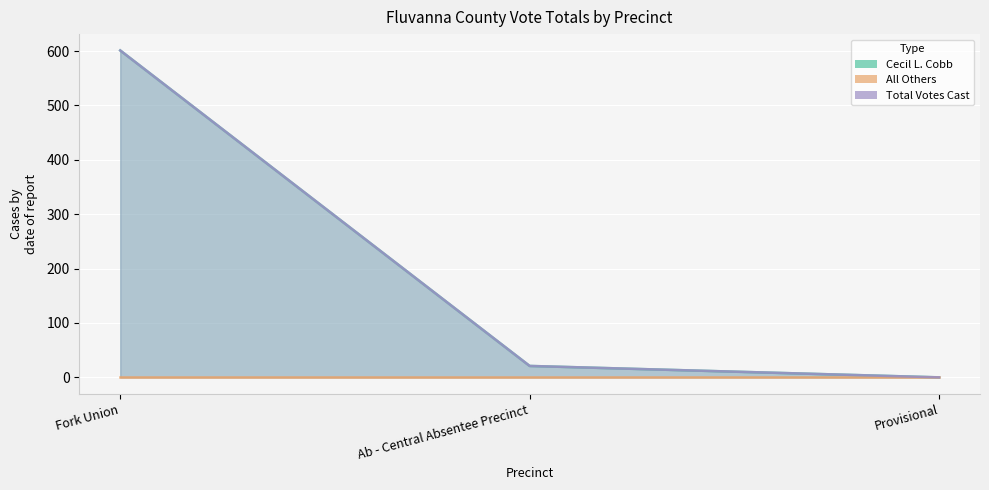

The value of Cecil L. Cobb at Fork Union is 601. True or false?

True